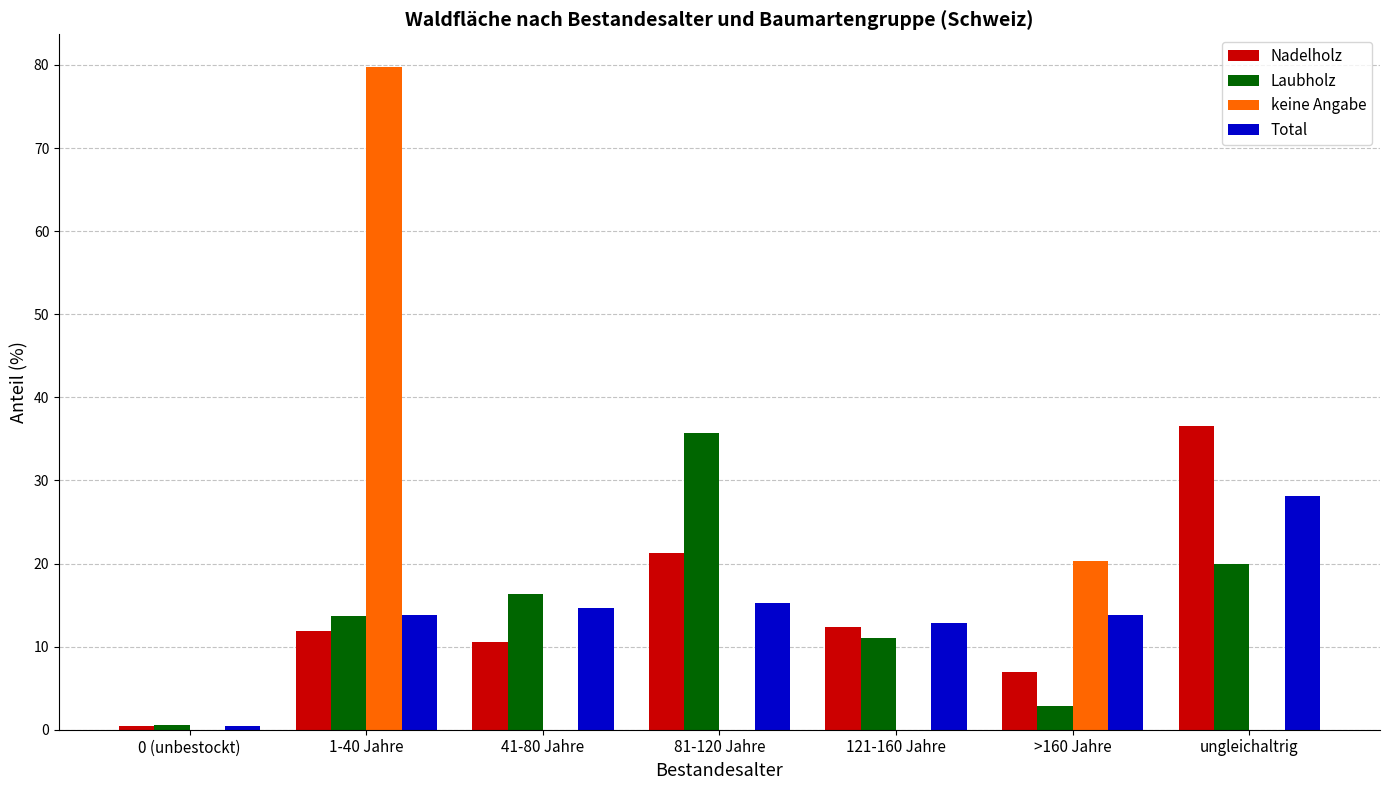

What is the greatest value displayed?

79.7